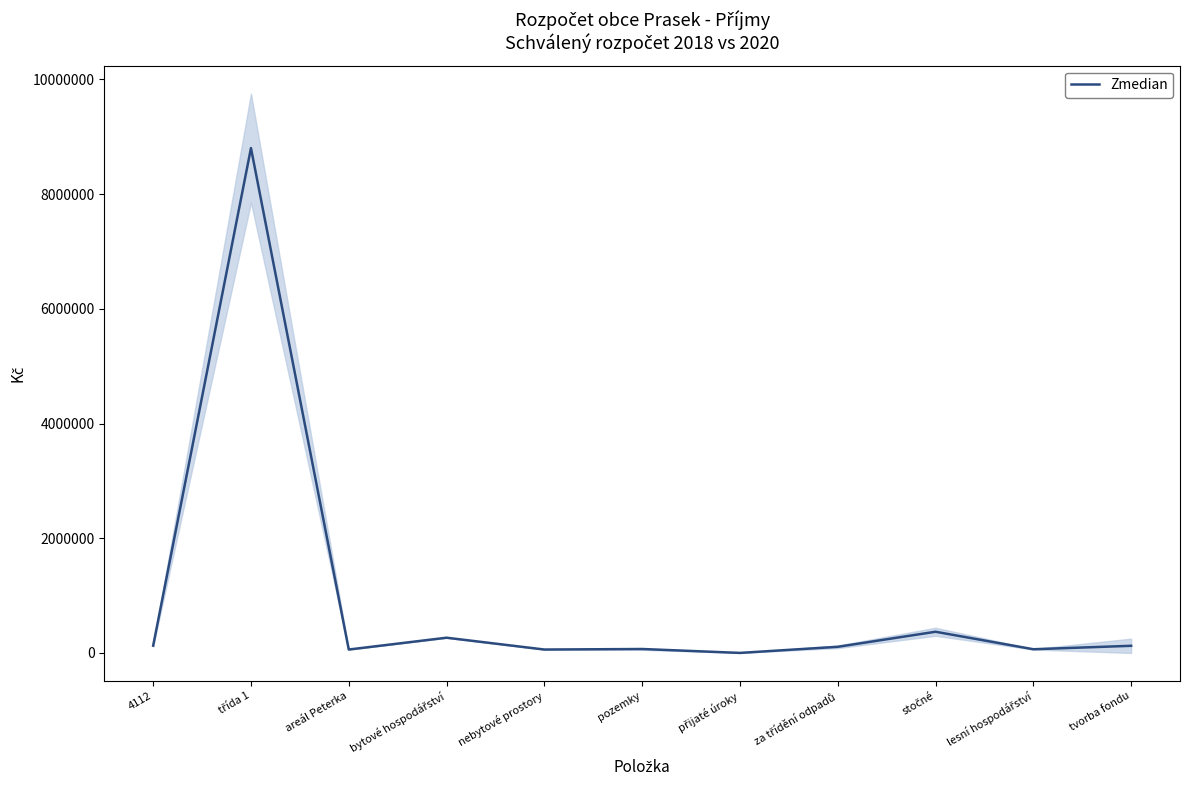

List the labels in order of value, largest first.

třída 1, stočné, bytové hospodářství, 4112, tvorba fondu, za třídění odpadů, pozemky, lesní hospodářství, areál Peterka, nebytové prostory, přijaté úroky